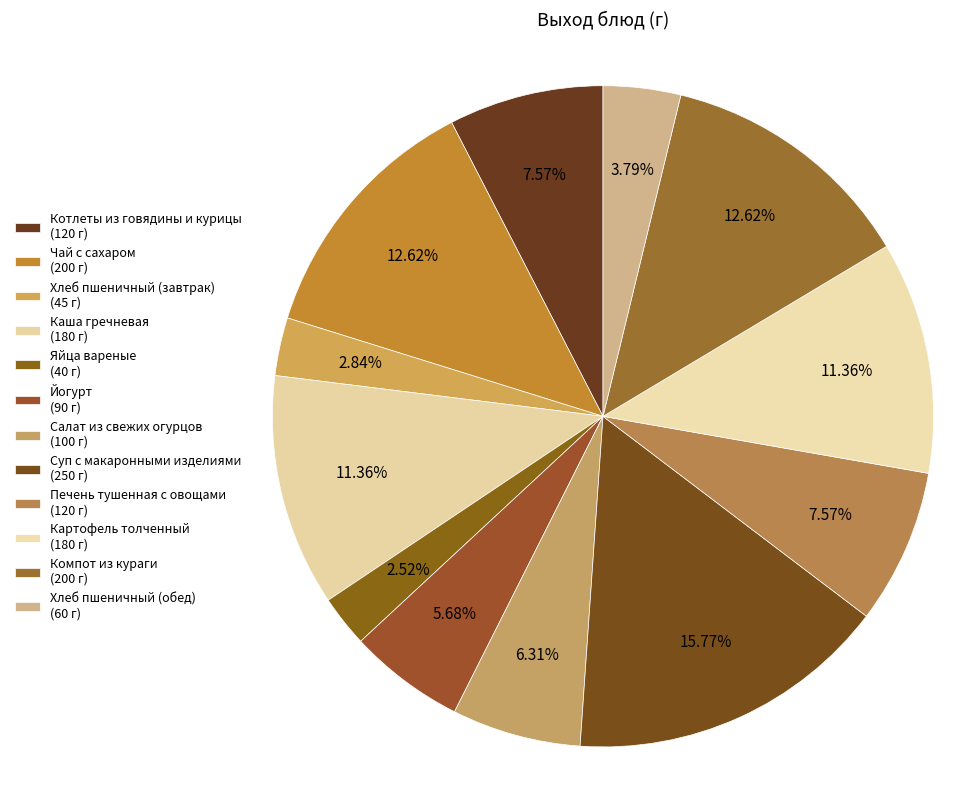

The Компот из кураги slice represents 13% of the pie. True or false?

True